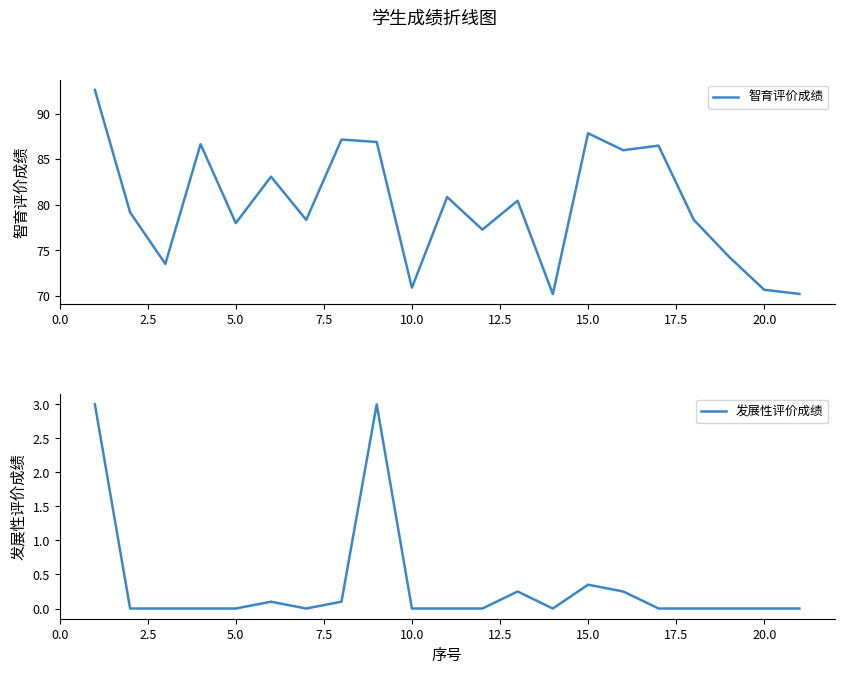

Where is 发展性评价成绩 nearest to the value 1?

15.0